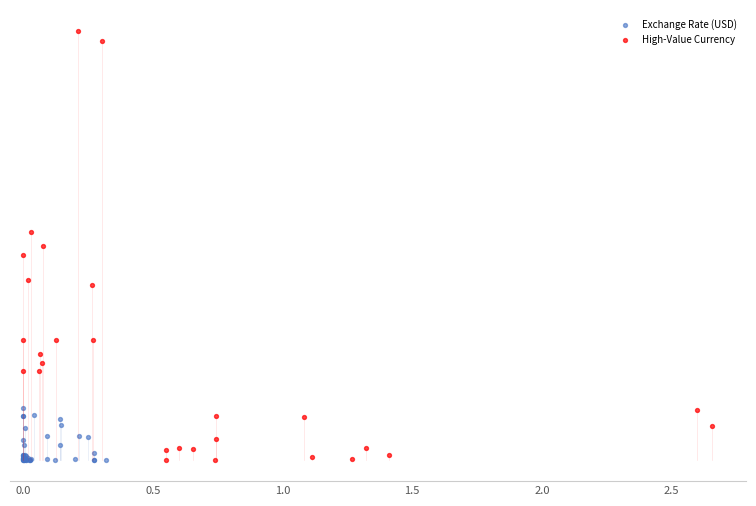

Which series has the widest spread of Y values?

High-Value Currency